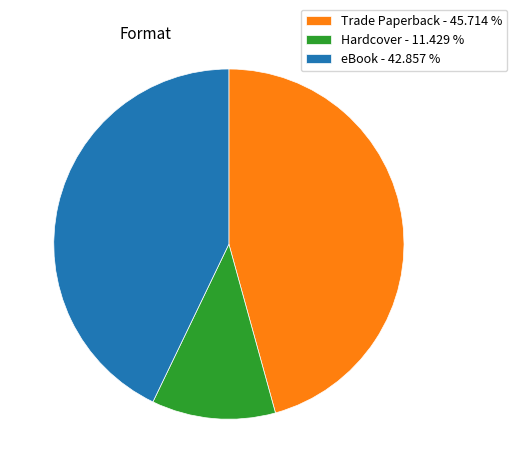

Count the number of slices in the pie.

3